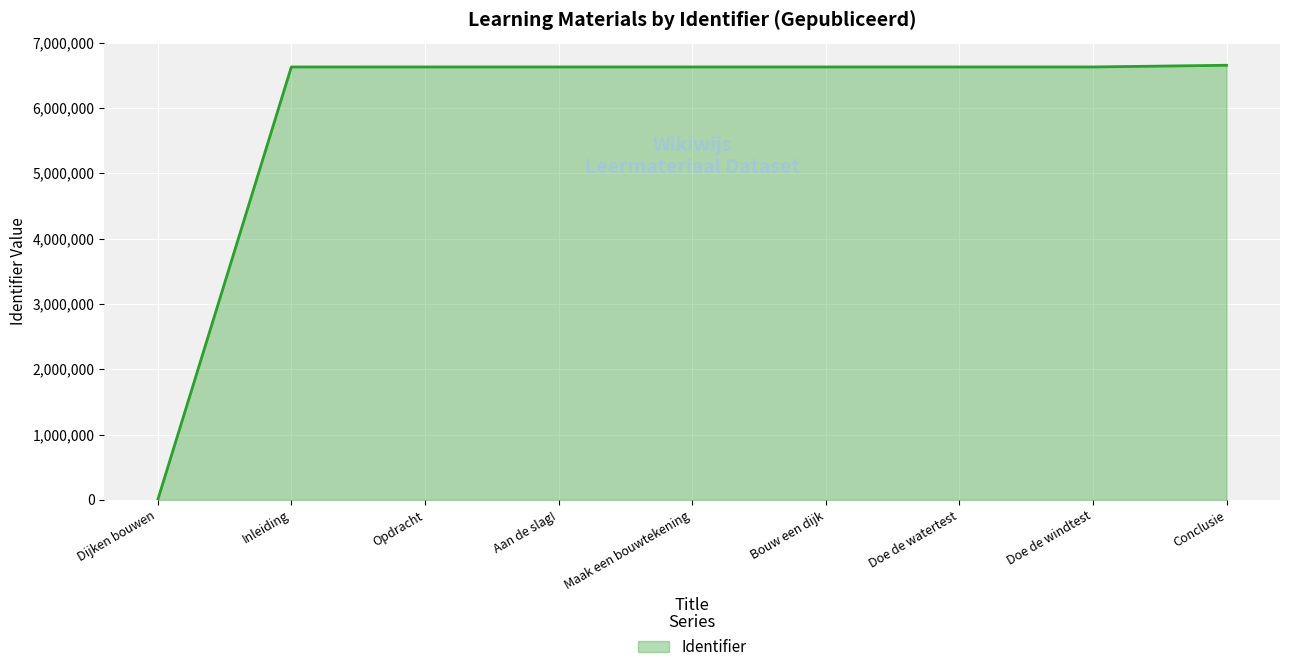

What is the sum of the values at Conclusie and Doe de watertest?

13280660